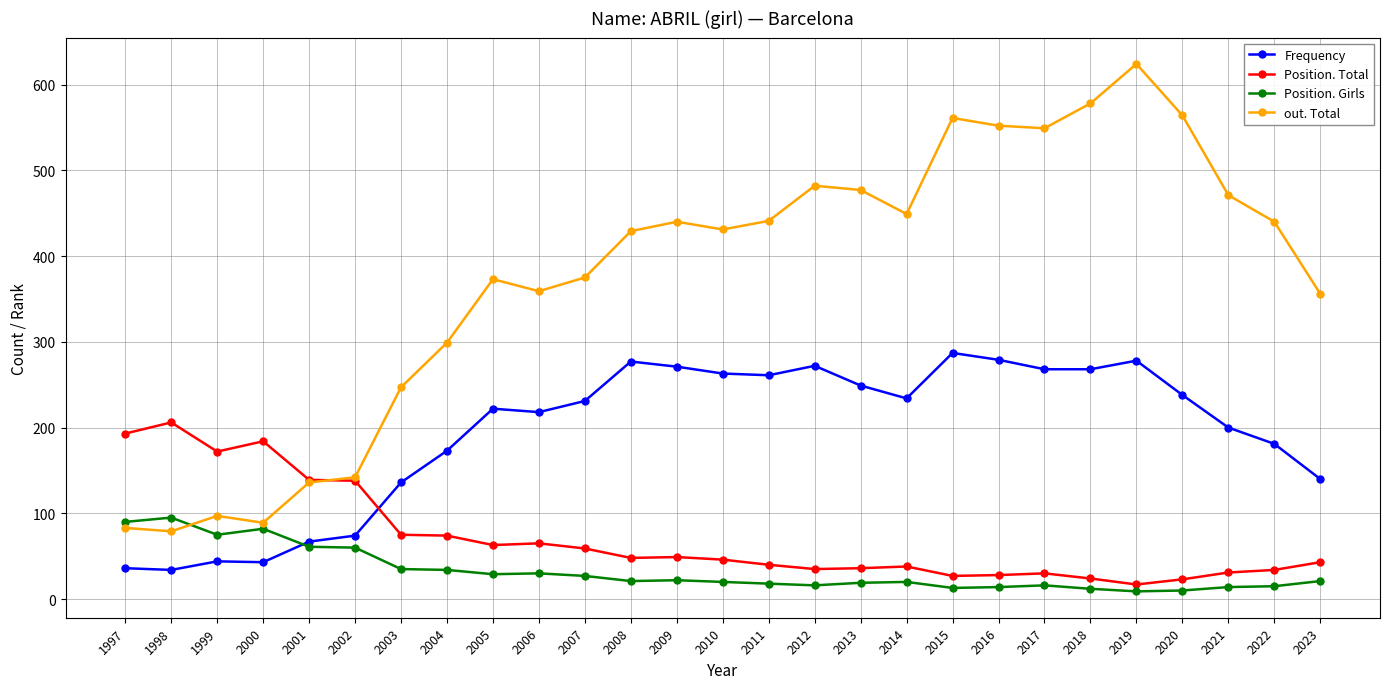

Read the Position. Total value at 2005.

63